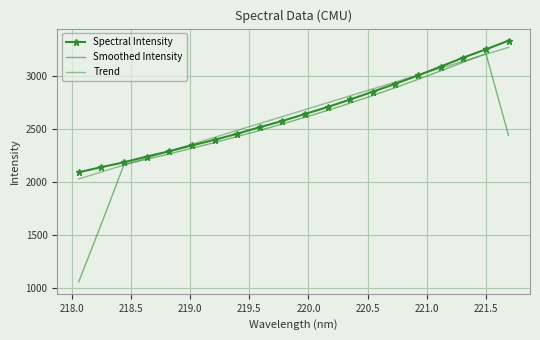

What is the lowest value of the Trend series?

2029.1